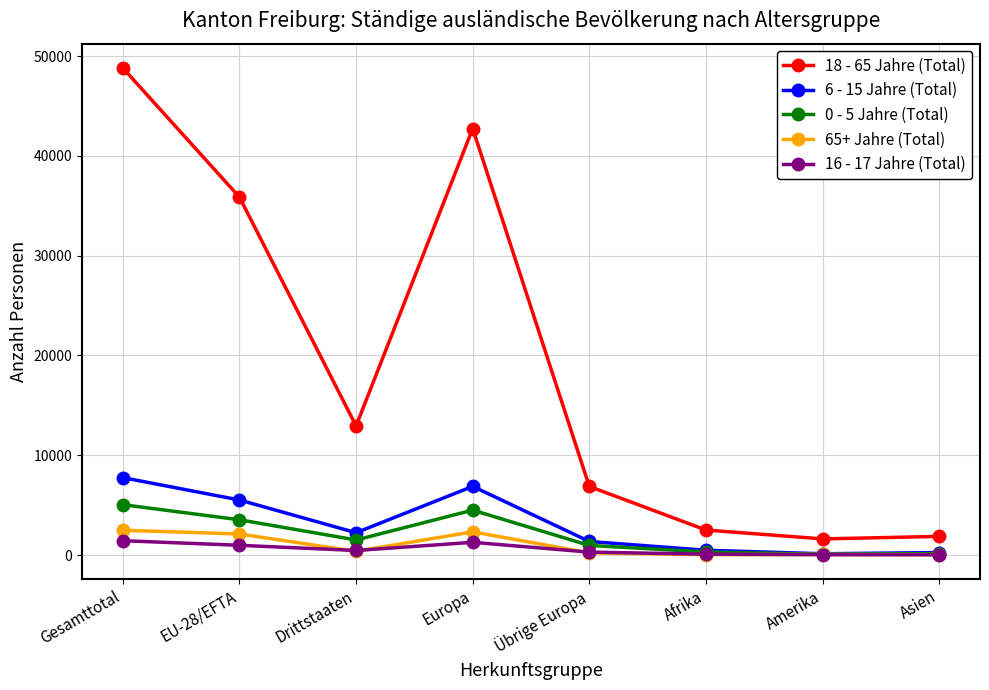

What position from the left is Asien?

8